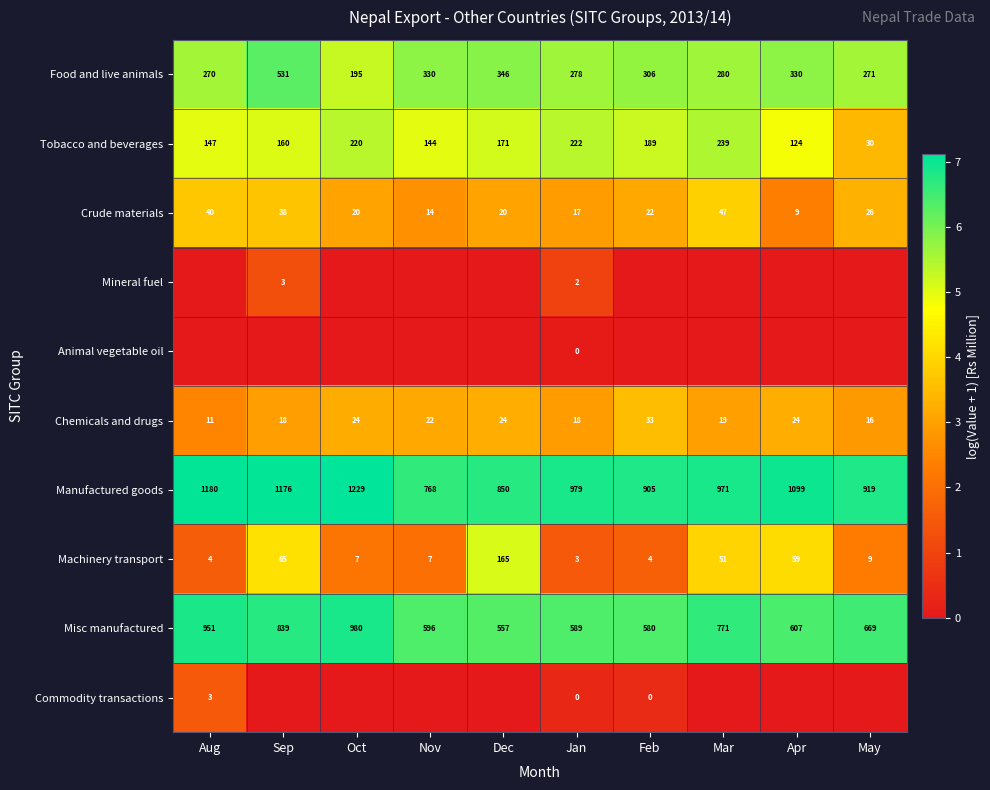

Rank the categories by Tobacco and beverages value from highest to lowest.

Mar, Jan, Oct, Feb, Dec, Sep, Aug, Nov, Apr, May